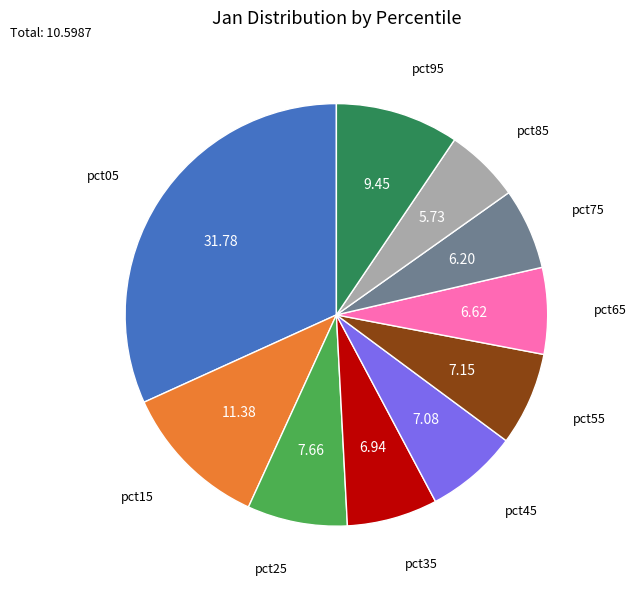

Is there any slice that represents more than half of the pie?

No